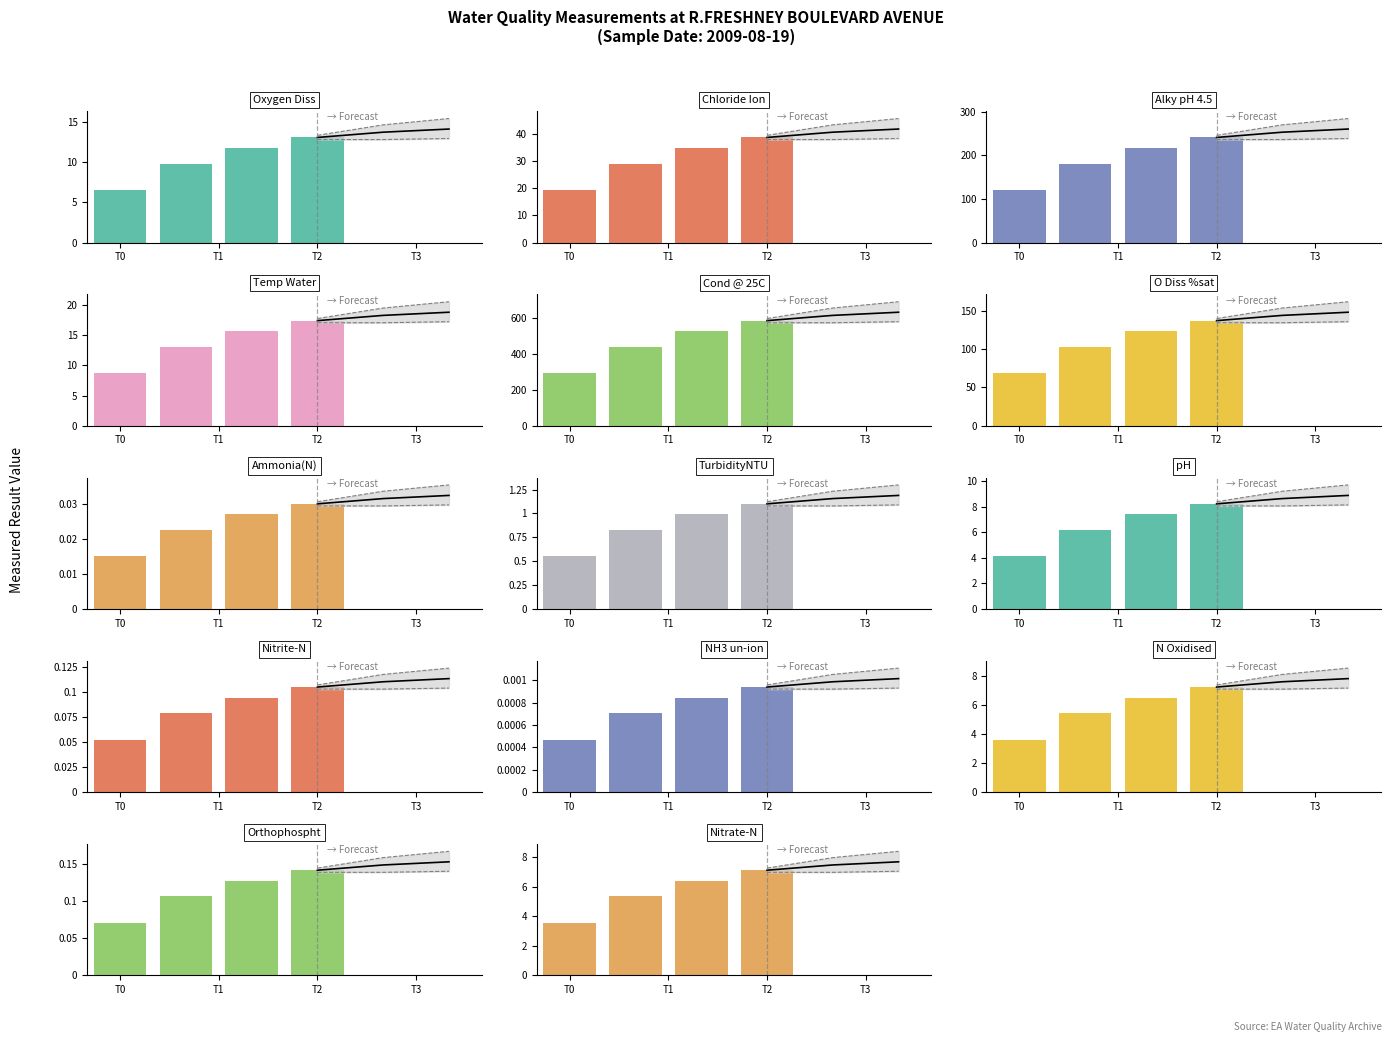

What is the change in value from Ammonia(N) to Nitrite-N?

+0.1